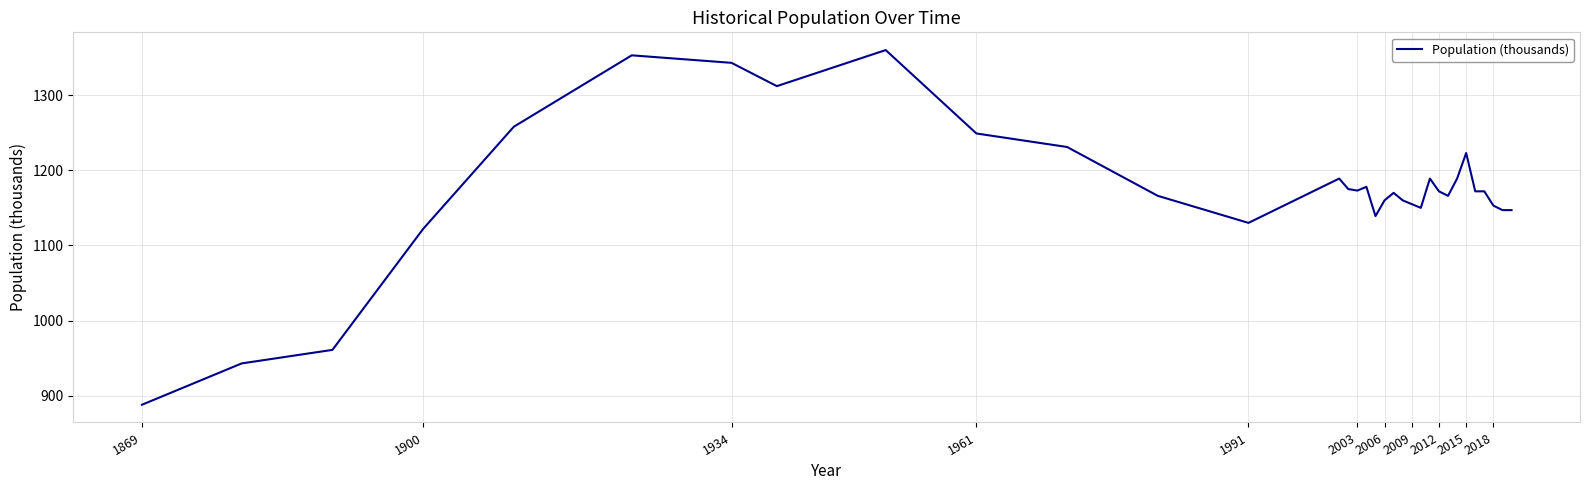

What is the smallest value displayed?

888